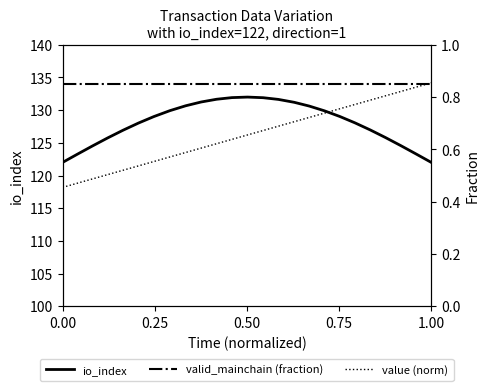

What is the maximum value for io_index?

132.0